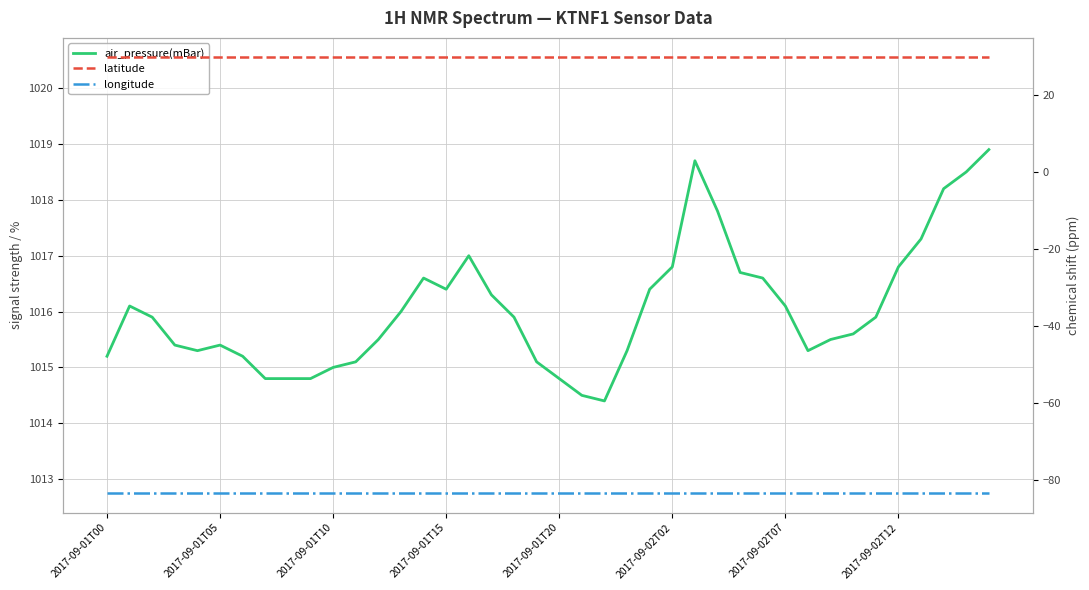

True or false: longitude and latitude intersect in this chart.

False